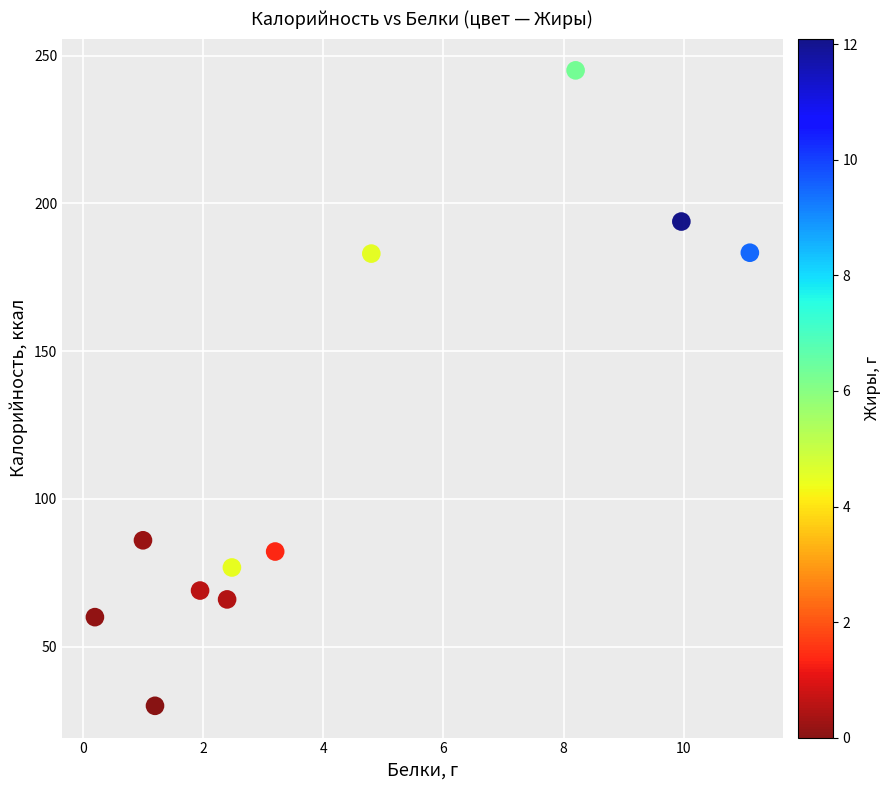

What is the range of Y values (max minus min)?

215.0